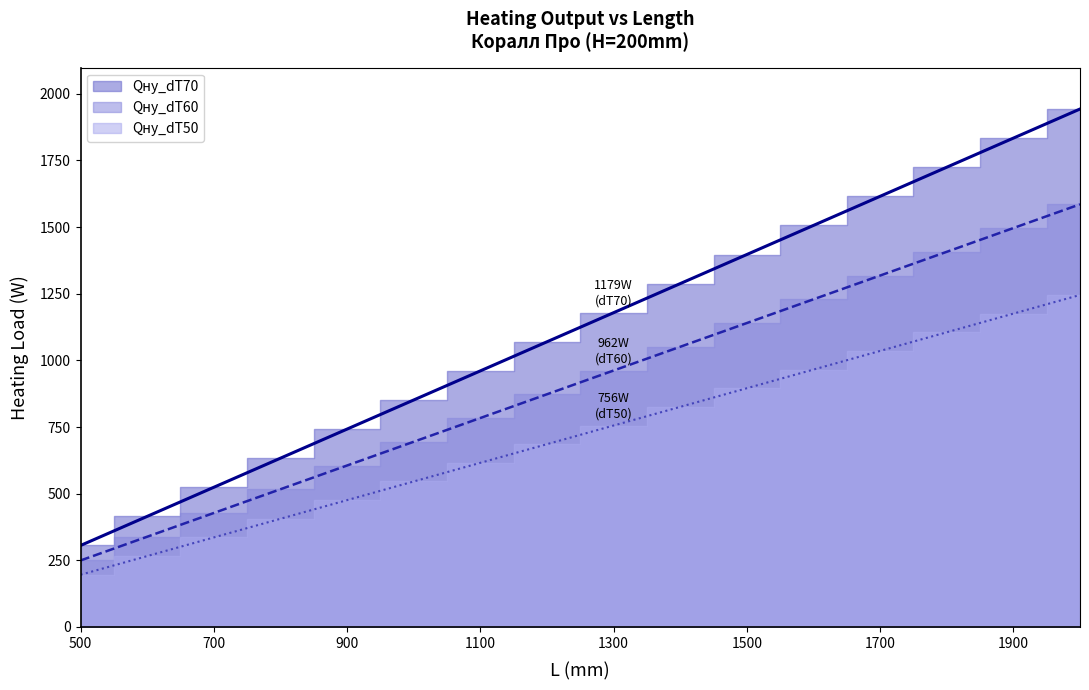

The value of Qну_dT70 at 1900 is 1083.6. True or false?

False